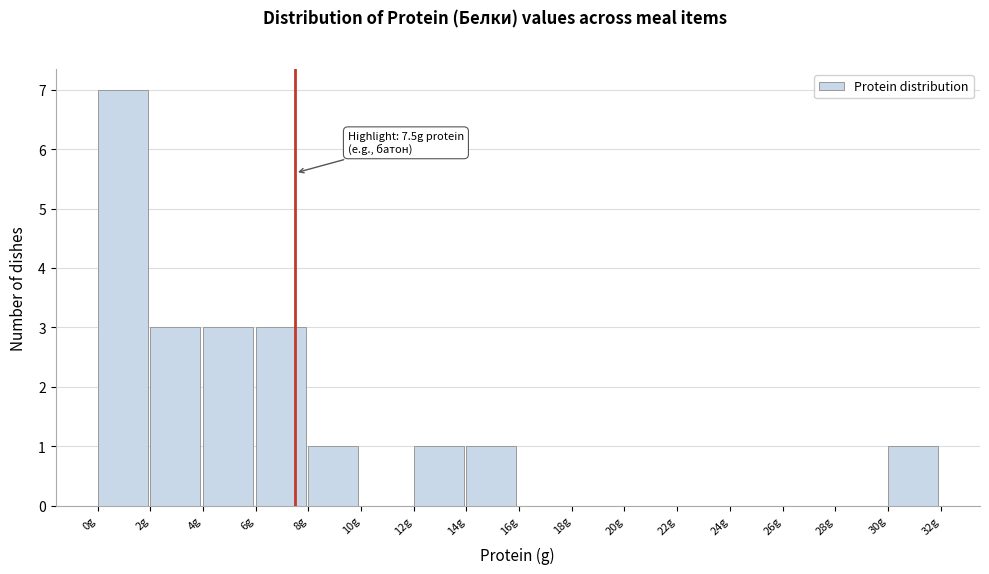

Over which range of the x-axis is the bar tallest?

0 to 2